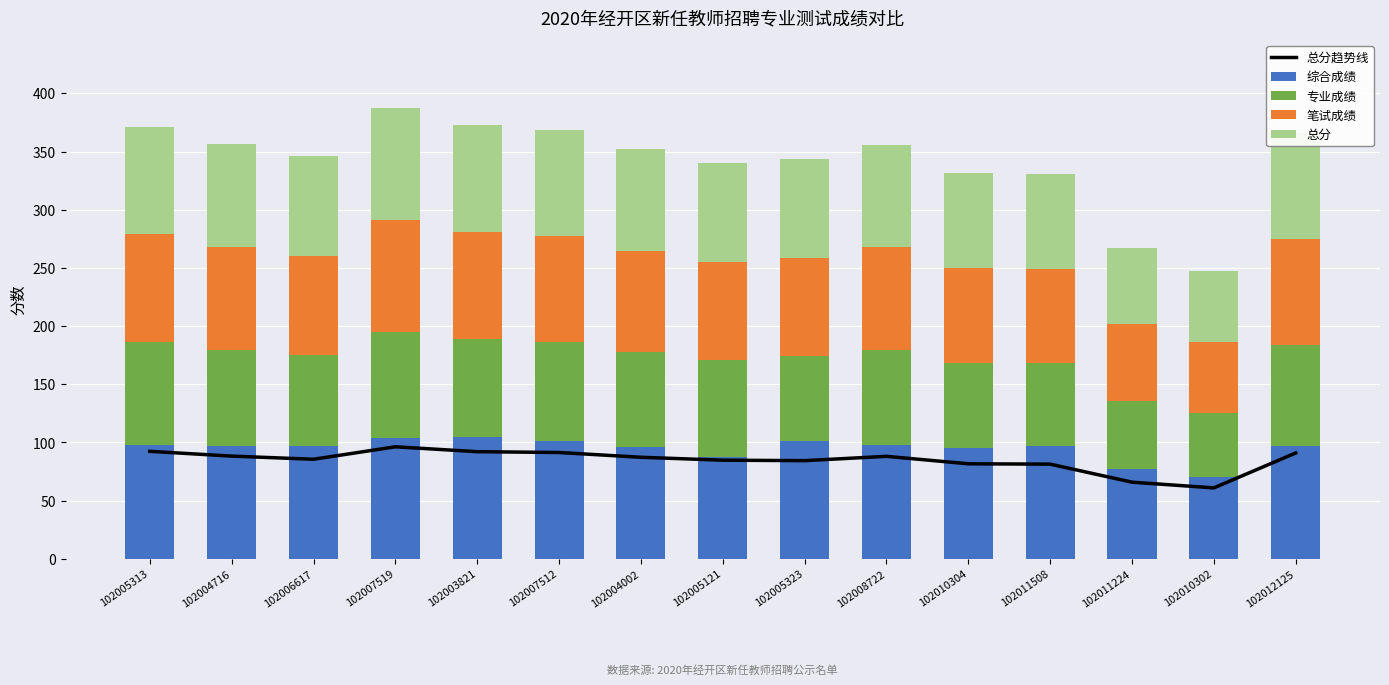

Between 102011224 and 102010304, which is larger?

102010304